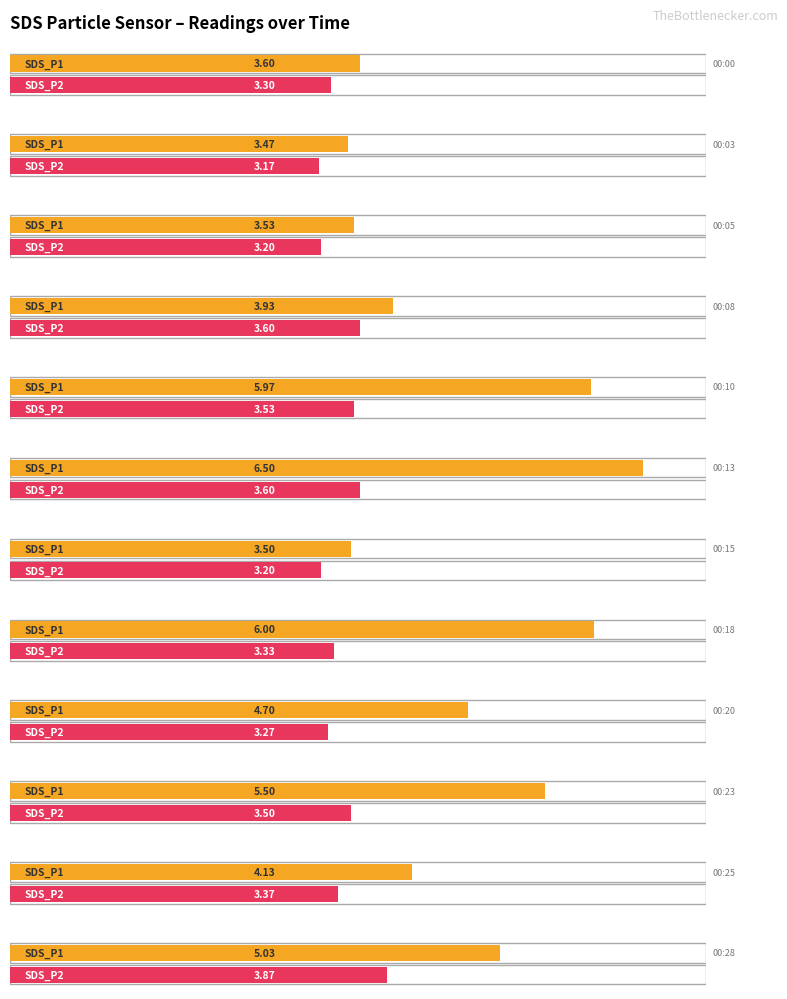

What is the greatest value displayed?

6.5